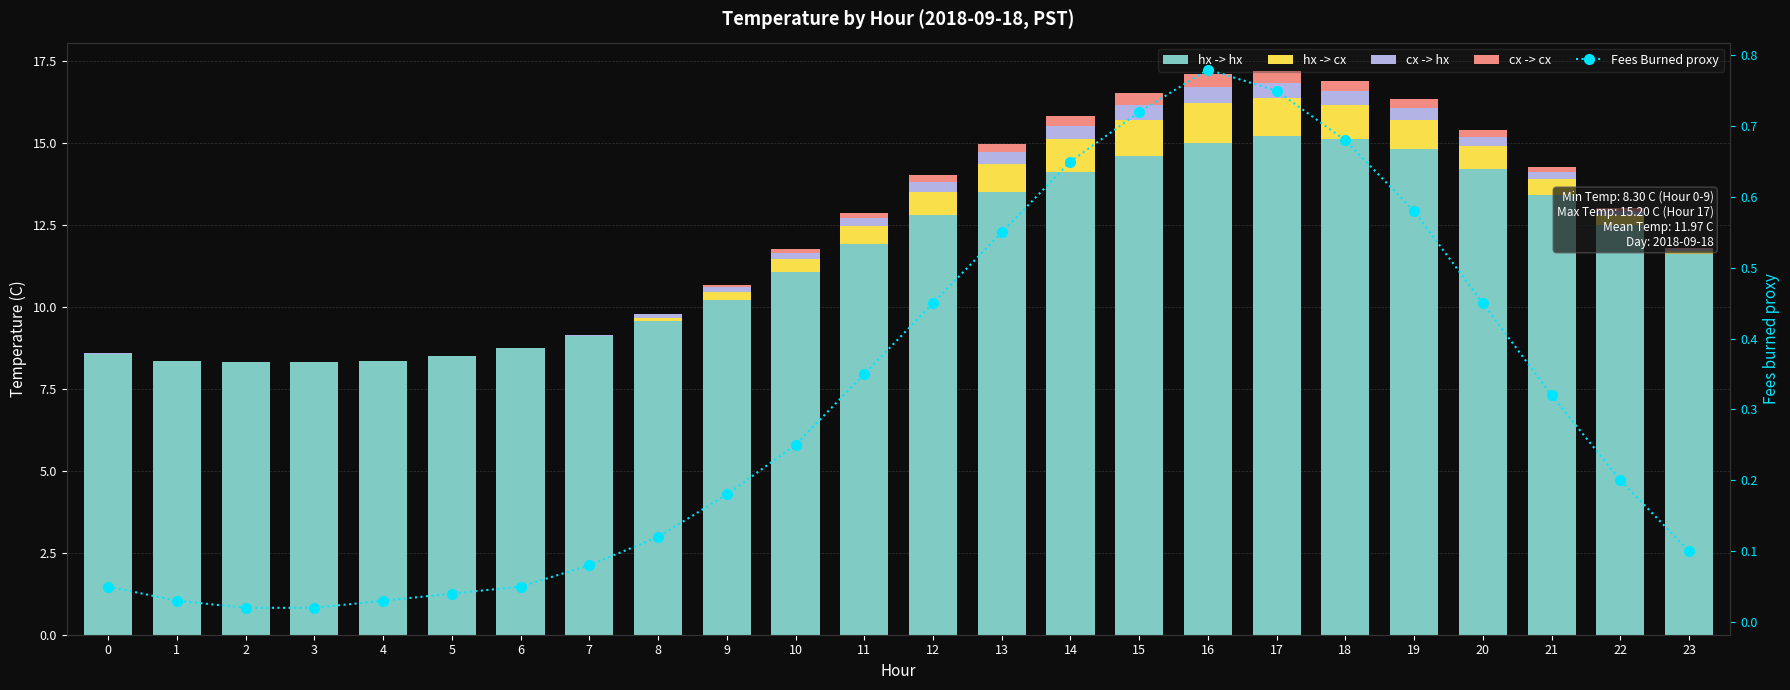

What is the difference between the highest and lowest values at 23?

11.6